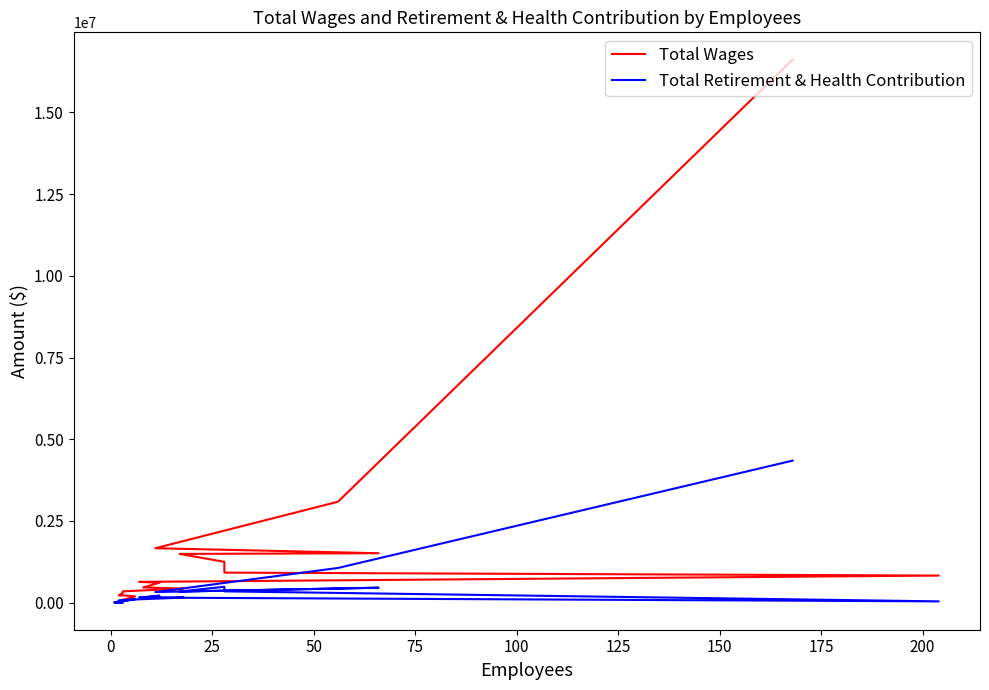

How many lines are shown in the chart?

2